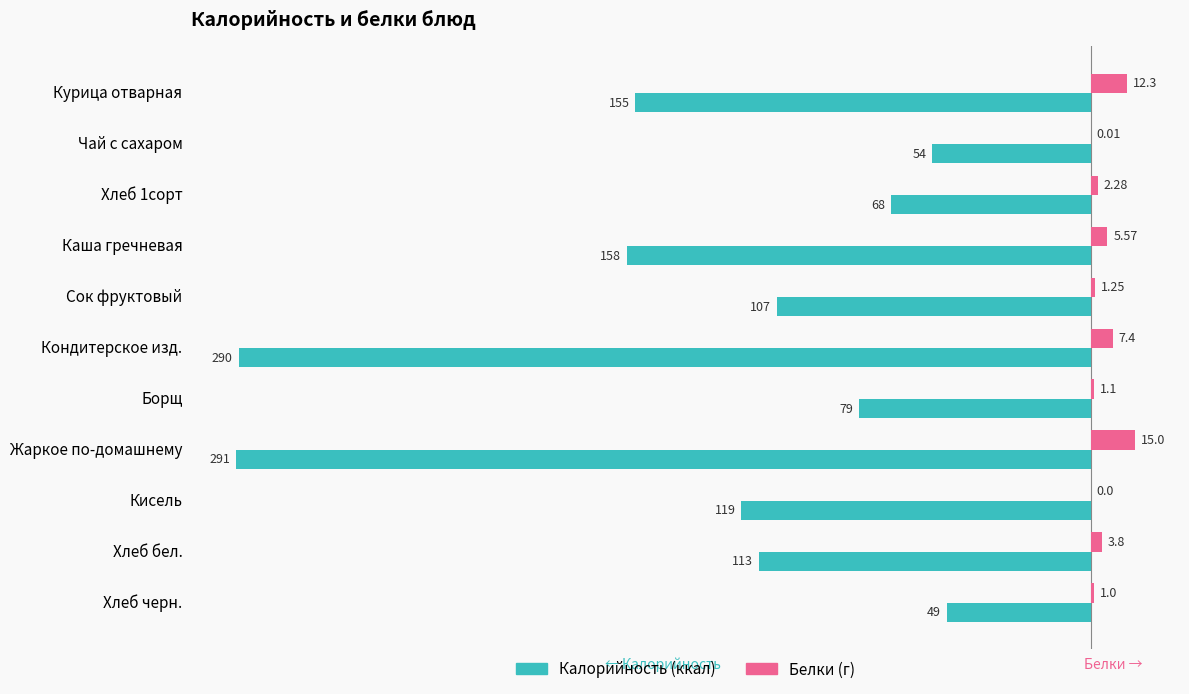

Which category has the highest value across all series?

Жаркое по-домашнему